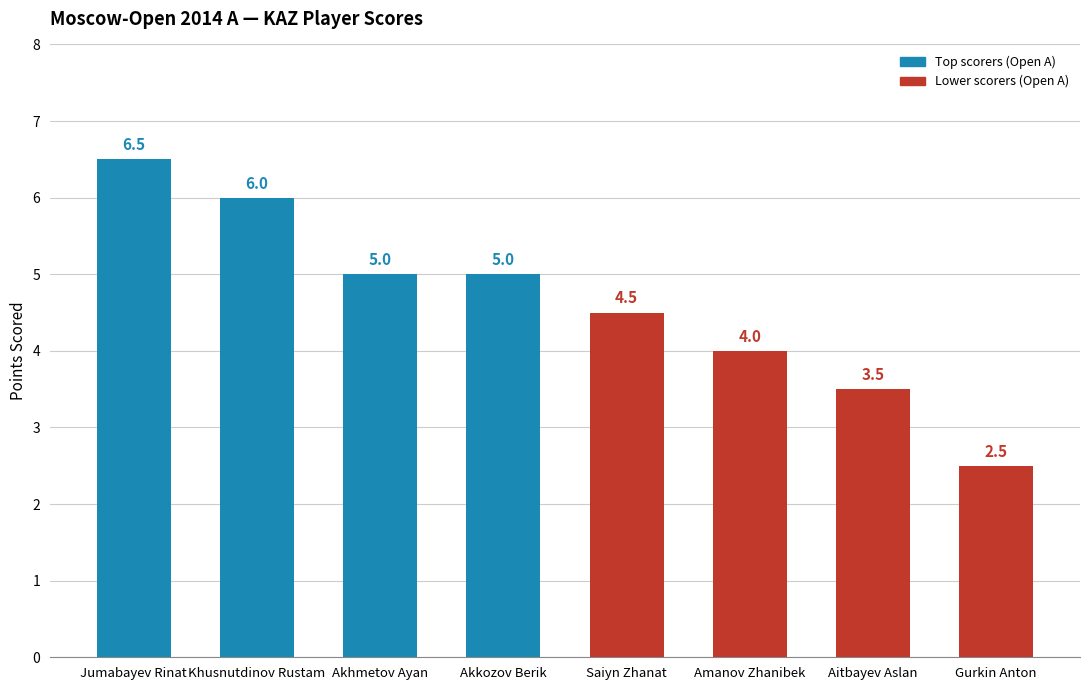

Reading left to right, what are all the values shown in this chart?

6.5	6.0	5.0	5.0	4.5	4.0	3.5	2.5